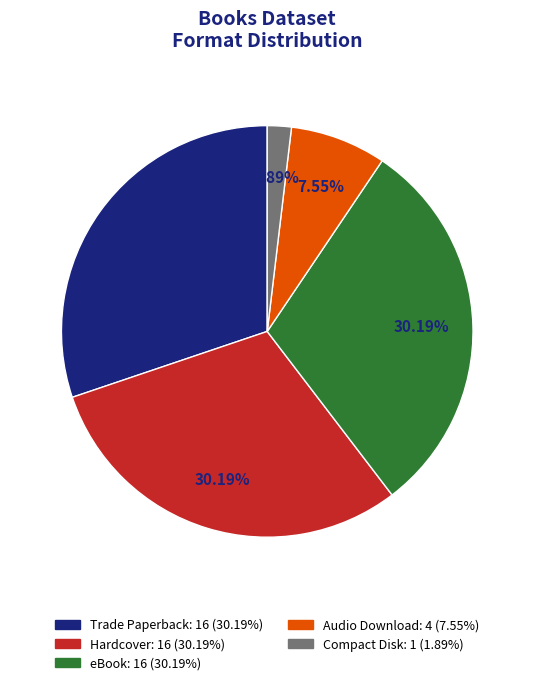

Count the number of slices in the pie.

5